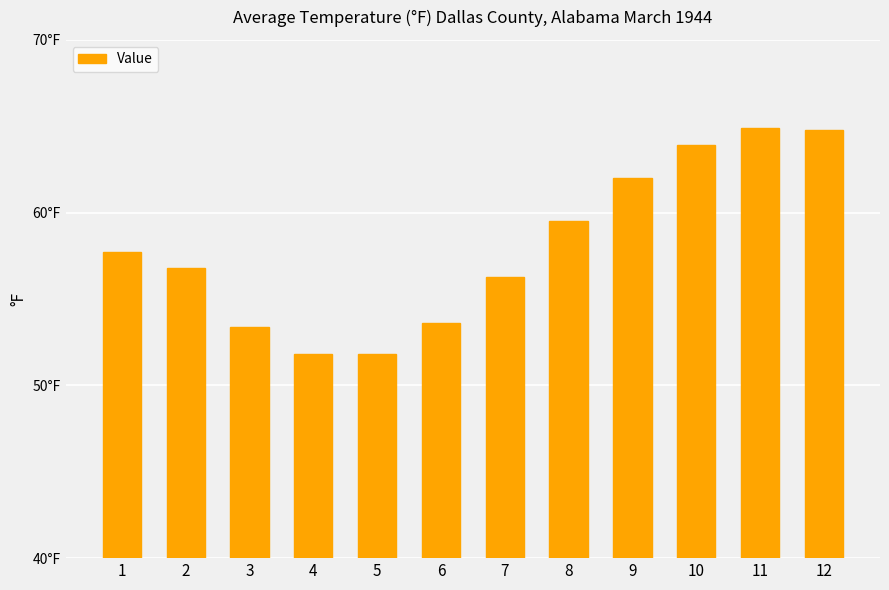

Where is the data nearest to the value 58?

1